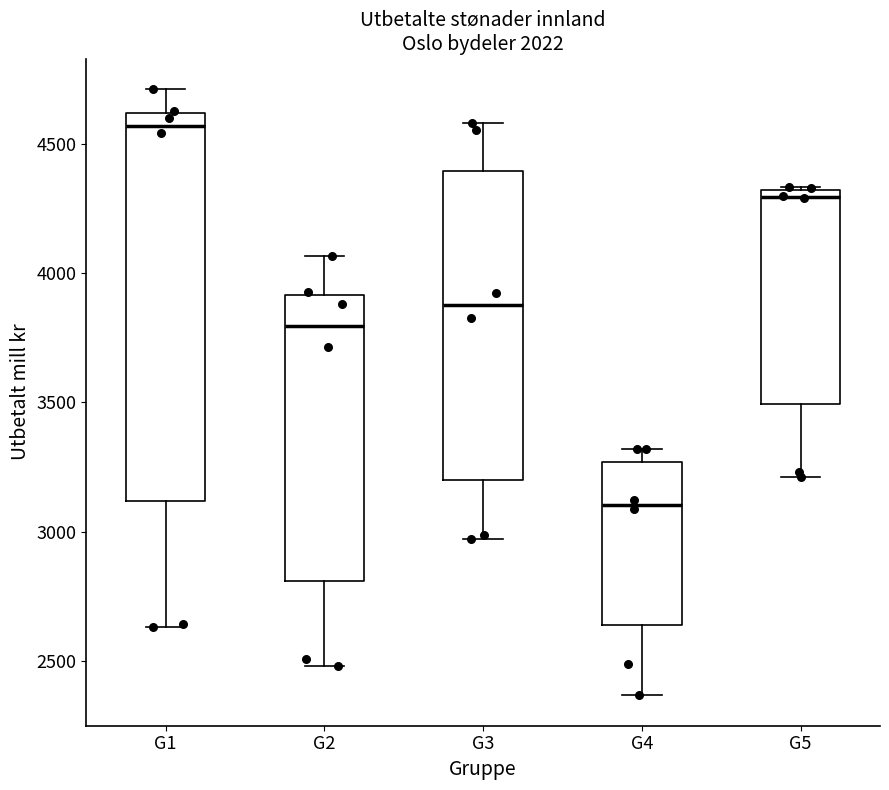

Comparing the boxes themselves (not the whiskers), which one is the tallest?

G1